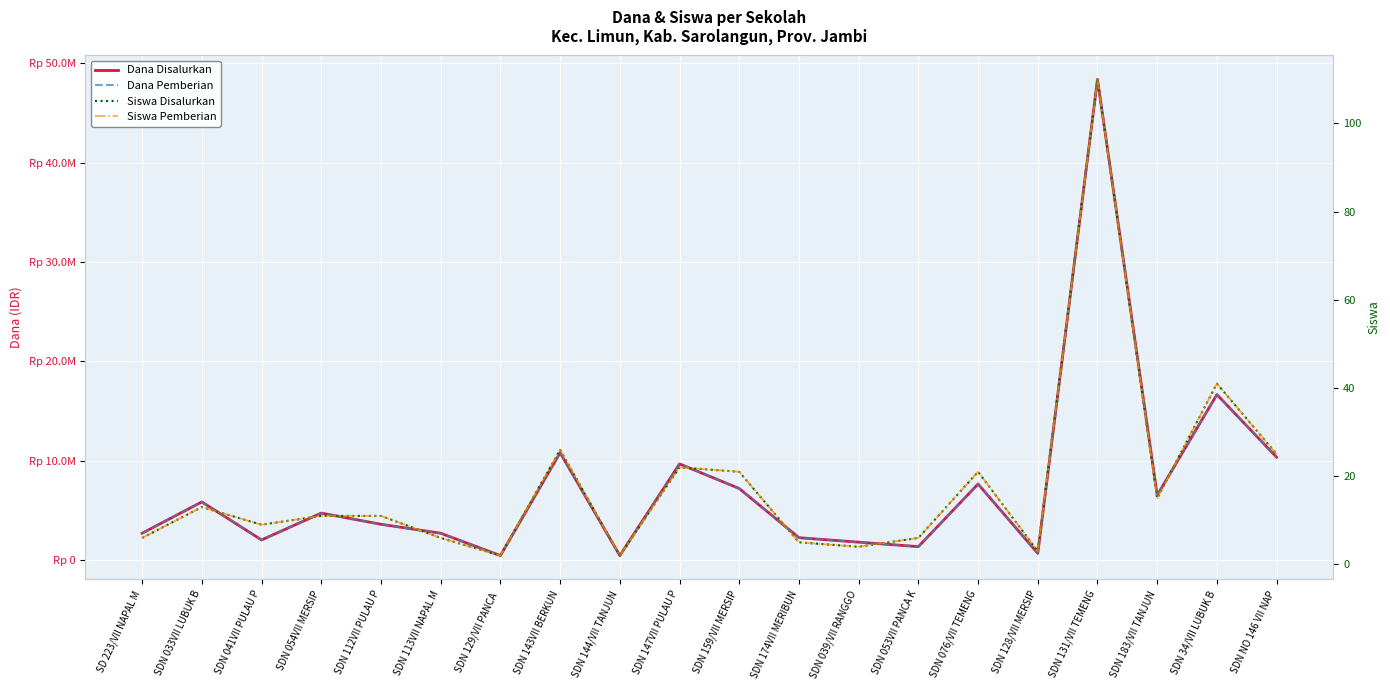

What is the spread (max minus min) of values at SDN 113VII NAPAL M?

2699994